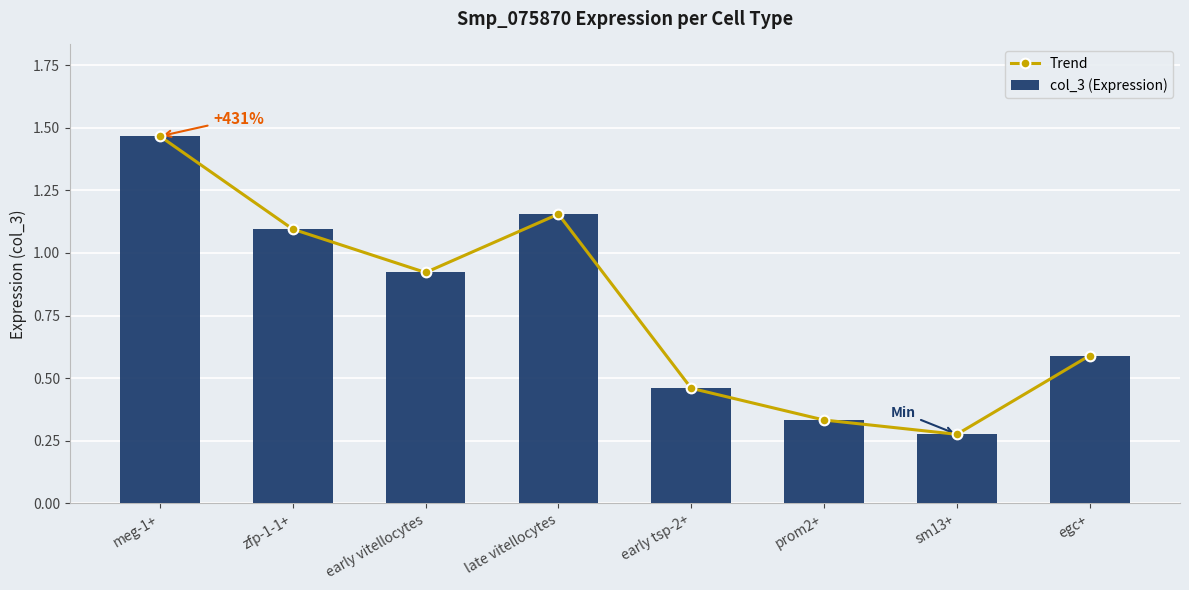

What value does the Trend series have at prom2+?

0.3